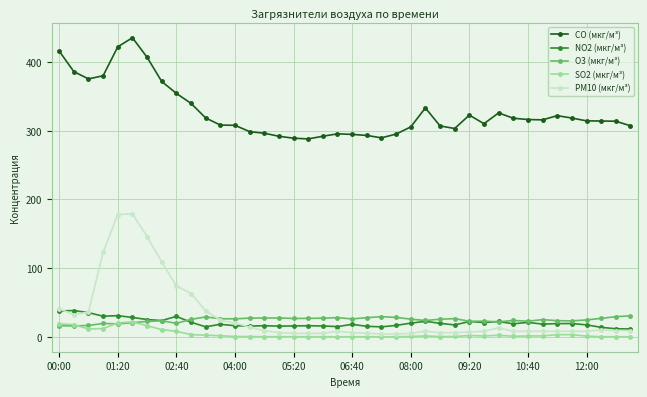

What is the minimum value for CO (мкг/м³)?

288.1